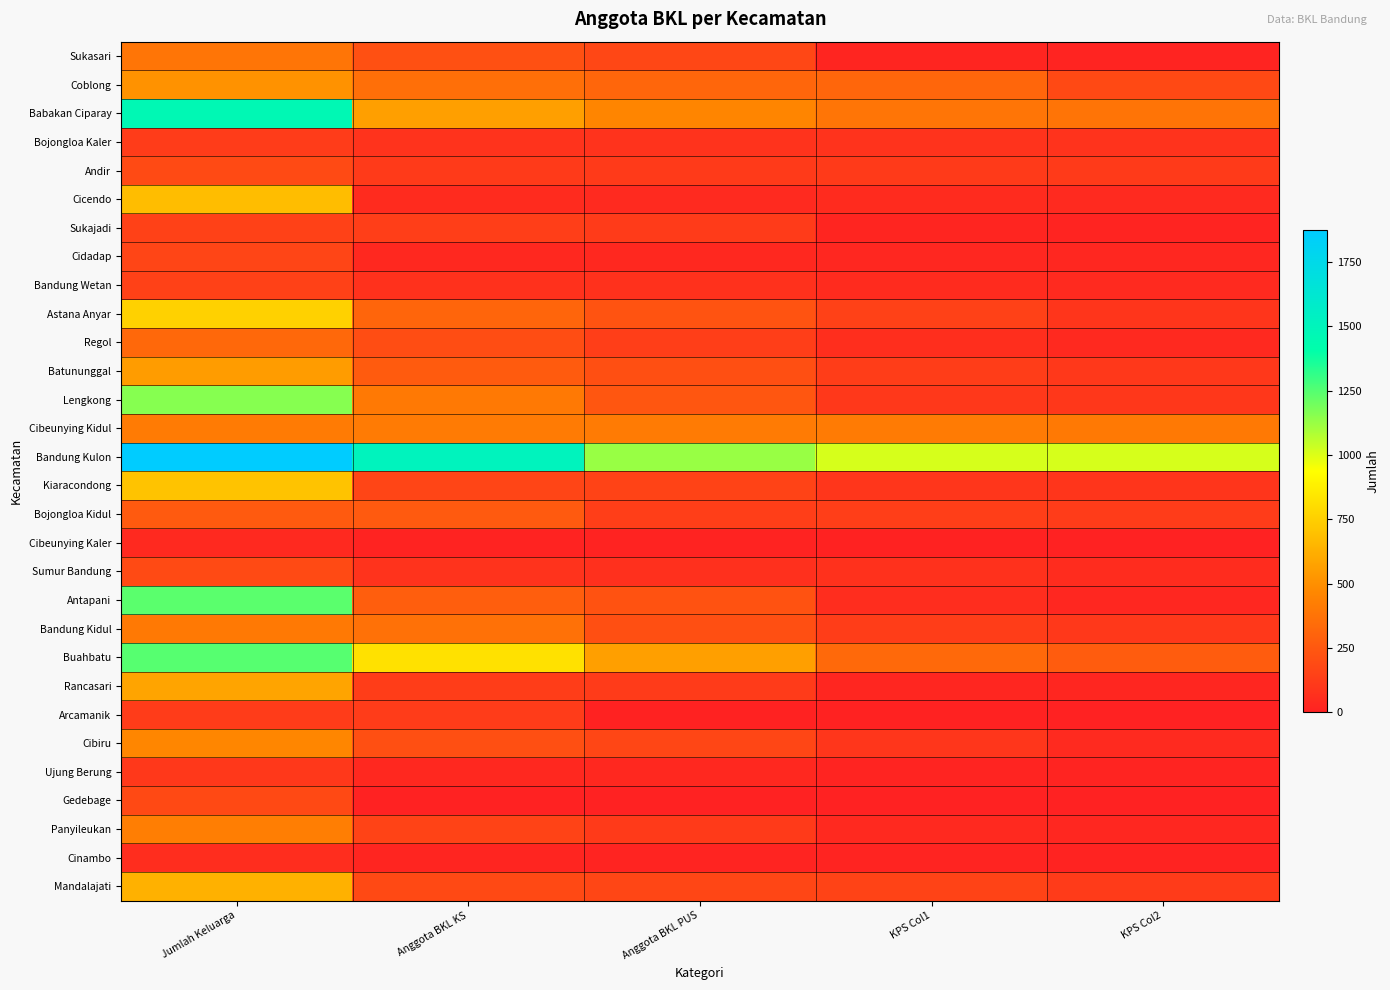

Rank the series at Jumlah Keluarga from highest to lowest value.

Bandung Kulon, Babakan Ciparay, Buahbatu, Antapani, Lengkong, Astana Anyar, Kiaracondong, Cicendo, Mandalajati, Rancasari, Batununggal, Coblong, Cibiru, Panyileukan, Cibeunying Kidul, Bandung Kidul, Sukasari, Regol, Bojongloa Kidul, Sumur Bandung, Andir, Gedebage, Cidadap, Sukajadi, Bandung Wetan, Bojongloa Kaler, Arcamanik, Ujung Berung, Cinambo, Cibeunying Kaler